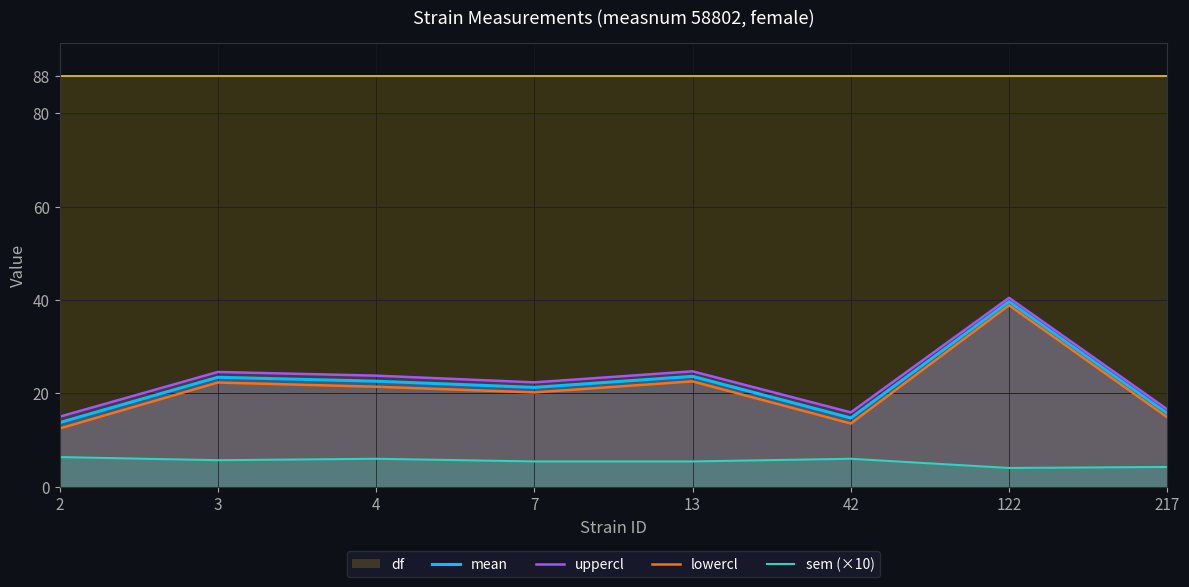

What is the maximum value for lowercl?

38.9